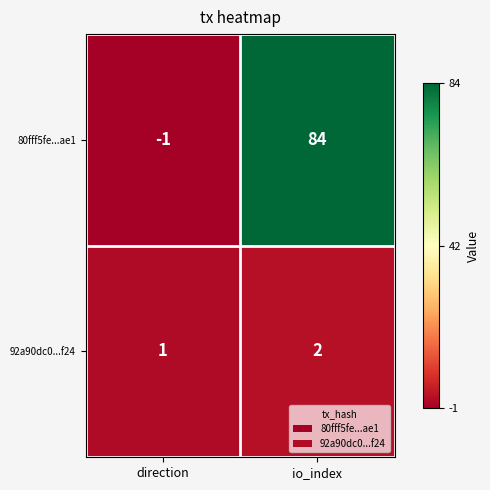

Count the number of categories in the chart.

2